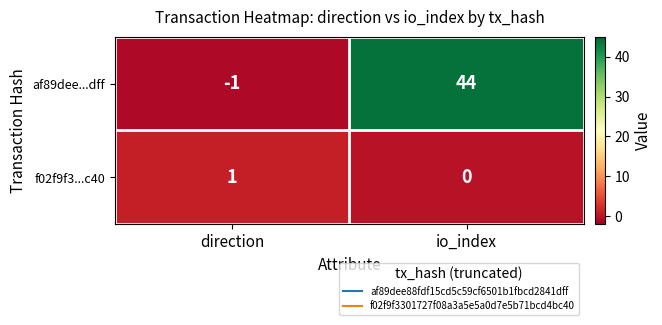

Which series has the largest range (max minus min)?

af89dee...dff